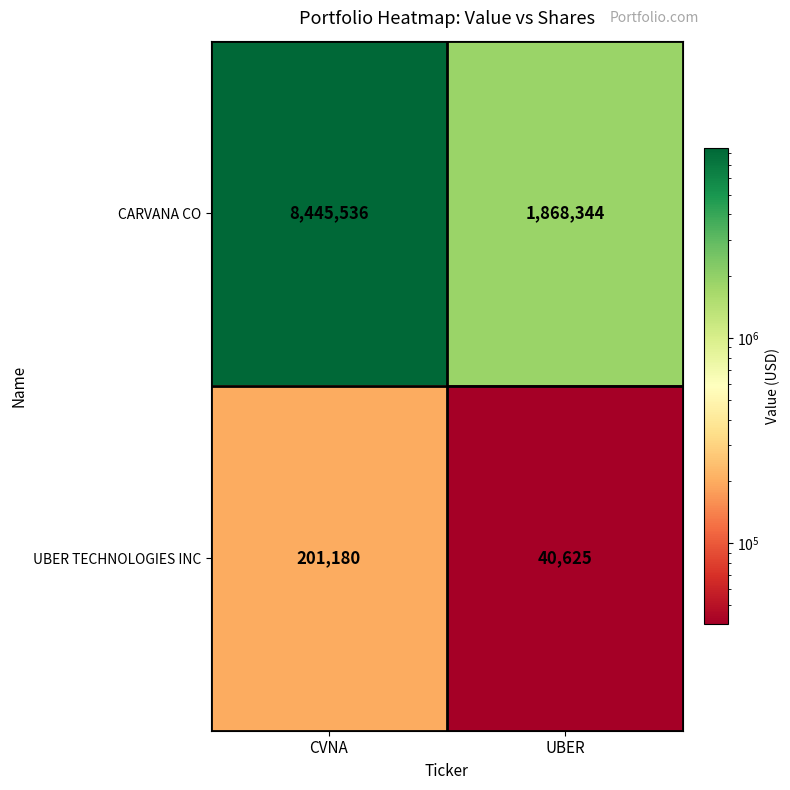

Reading left to right, transcribe all the data shown in this chart.

CARVANA CO: 8445536	1868344
UBER TECHNOLOGIES INC: 201180	40625